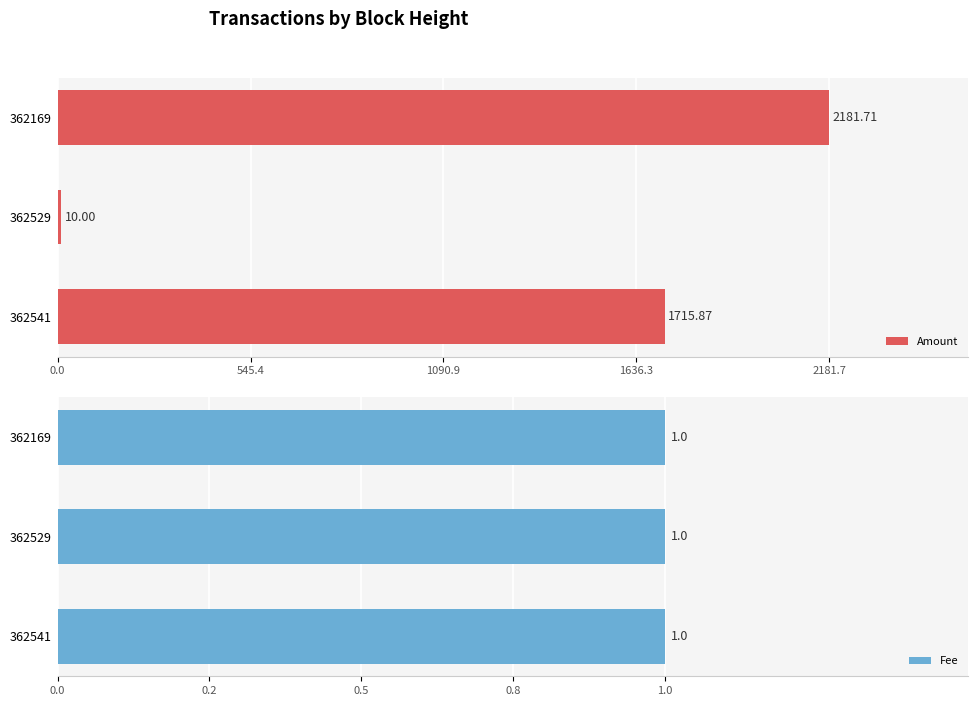

What is the difference between the maximum and minimum values in the Amount series?

2171.7